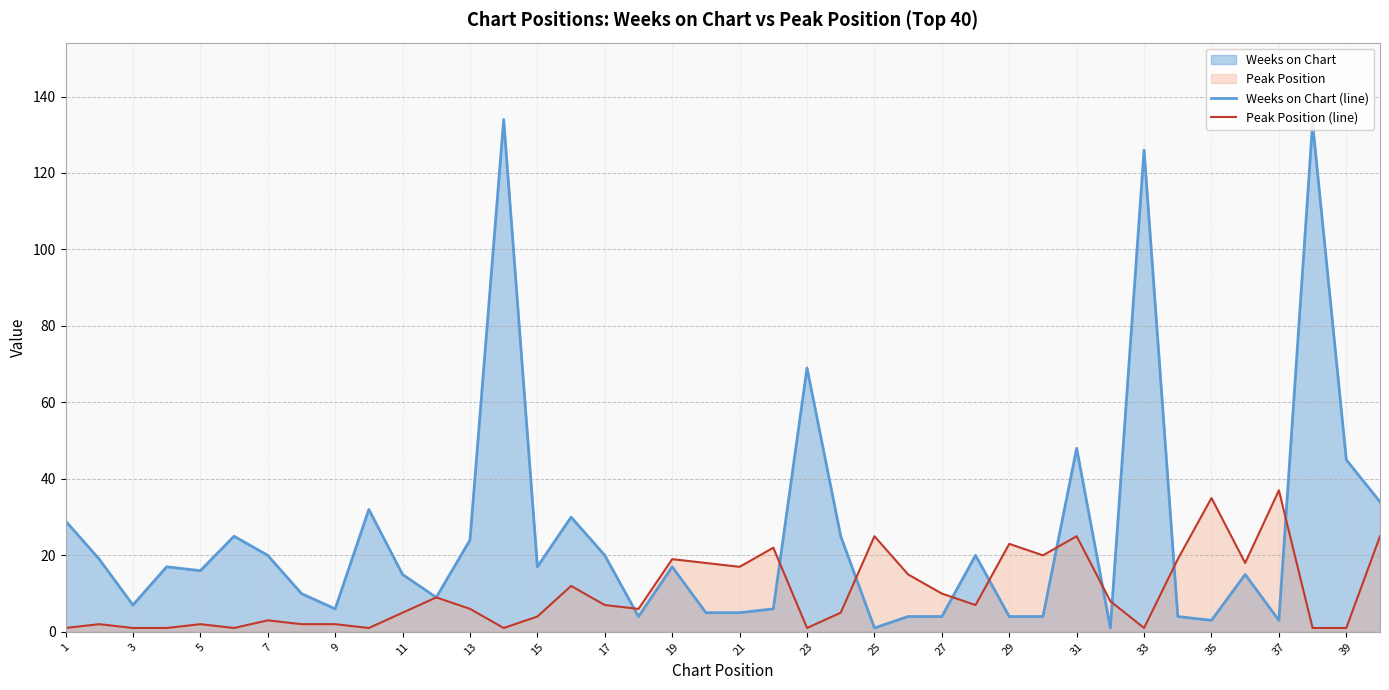

How many values in the Peak Position (line) series exceed 7?

18